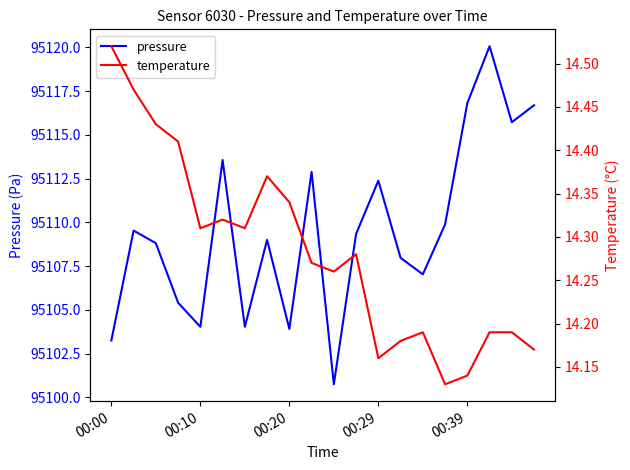

What position from the left is 13?

14